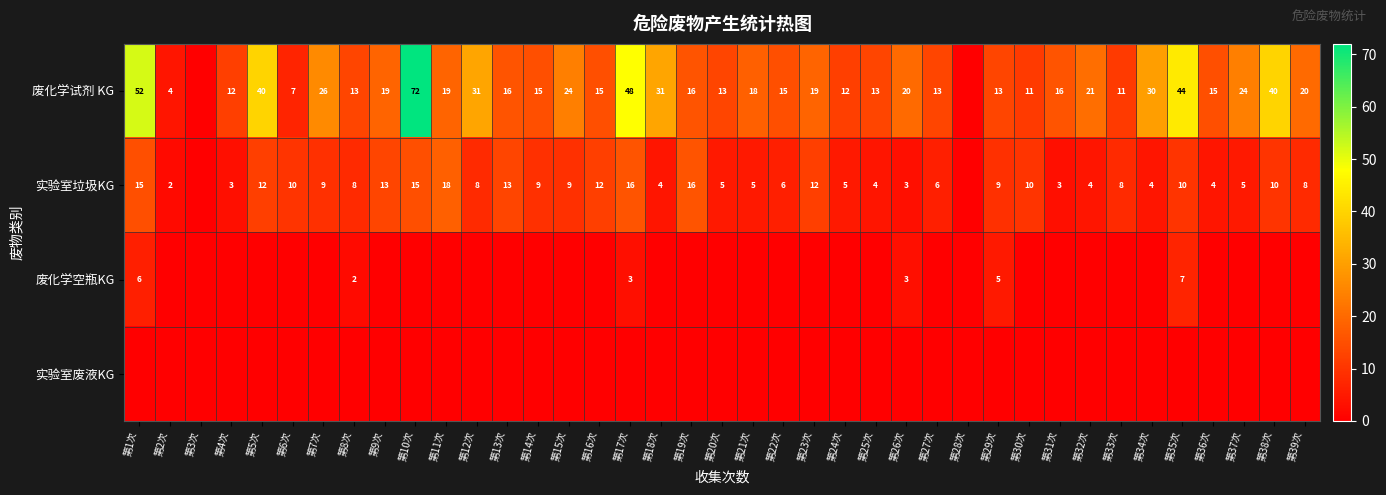

True or false: 实验室垃圾KG has a value of 1 at 第22次.

False